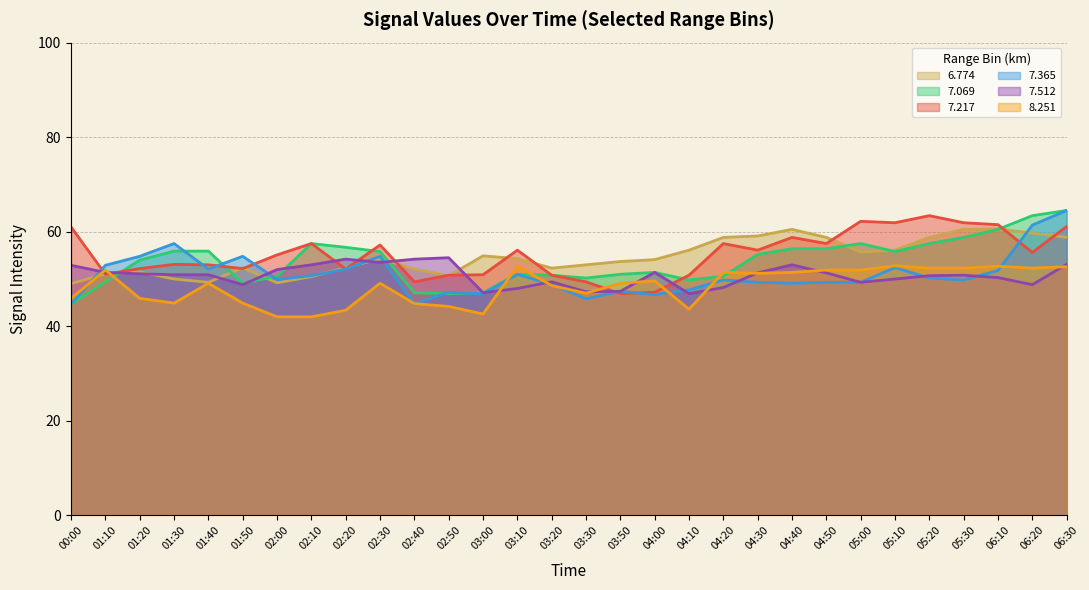

True or false:   7.217 has a value of 18.2 at 03:30.

False